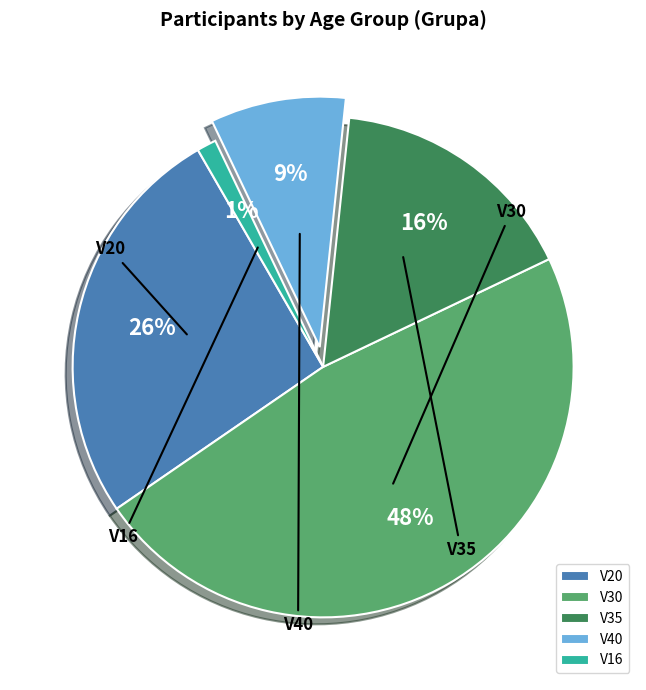

What is the smallest slice in the pie chart?

V16